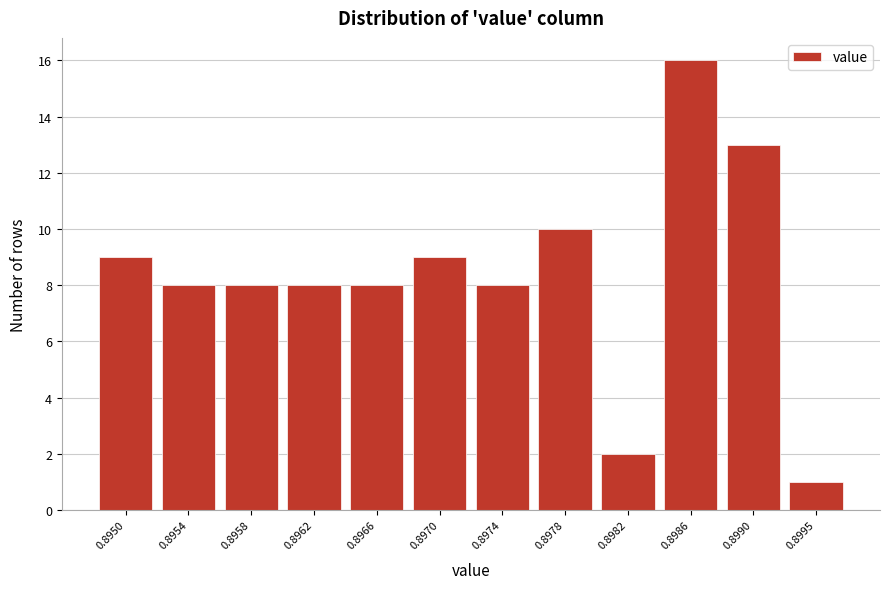

Reading left to right, extract all data points from this chart.

9	8	8	8	8	9	8	10	2	16	13	1